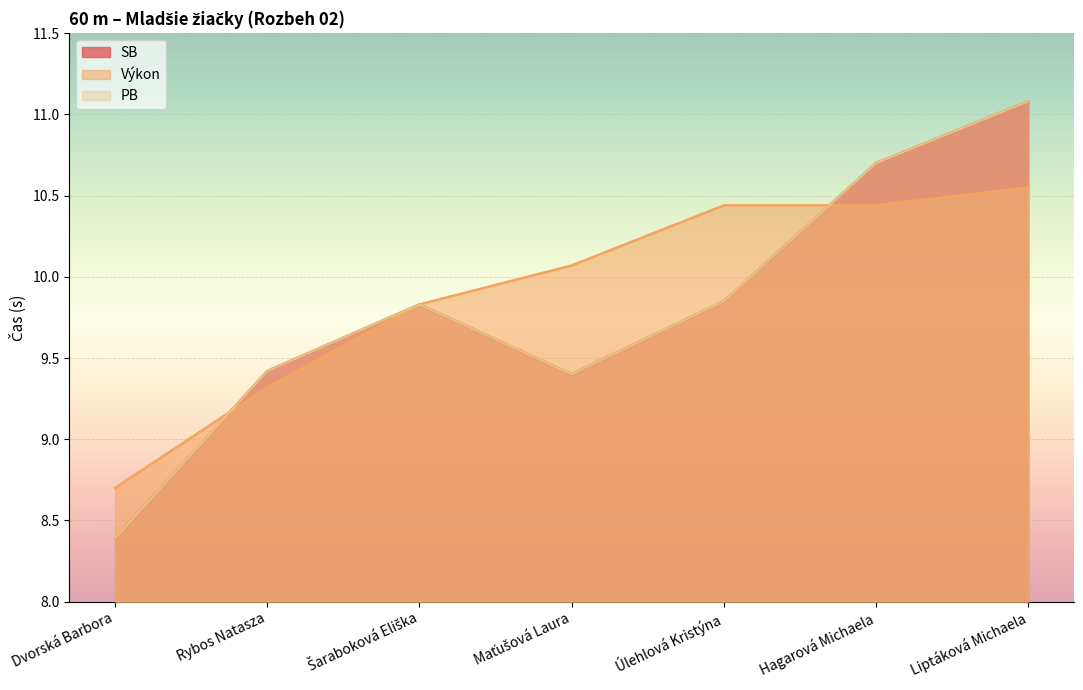

What is the minimum value for SB?

8.4